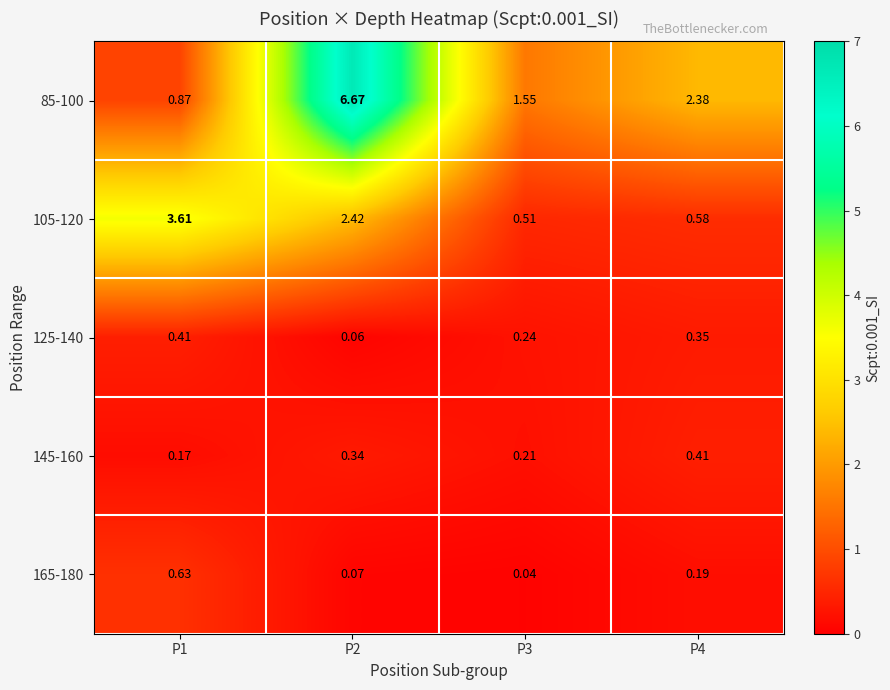

Is the value of 145-160 at P3 greater than the value of 85-100 at P3?

No